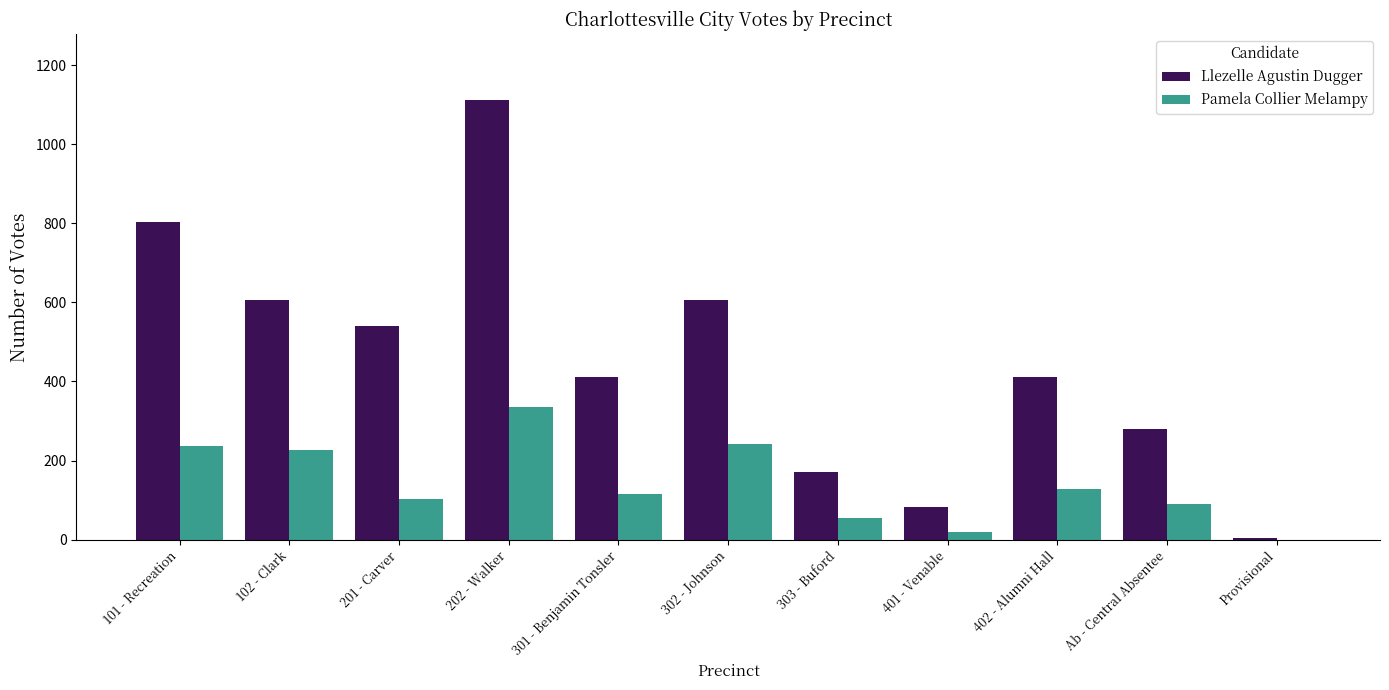

What is the difference between the Llezelle Agustin Dugger values at 303 - Buford and 402 - Alumni Hall?

240